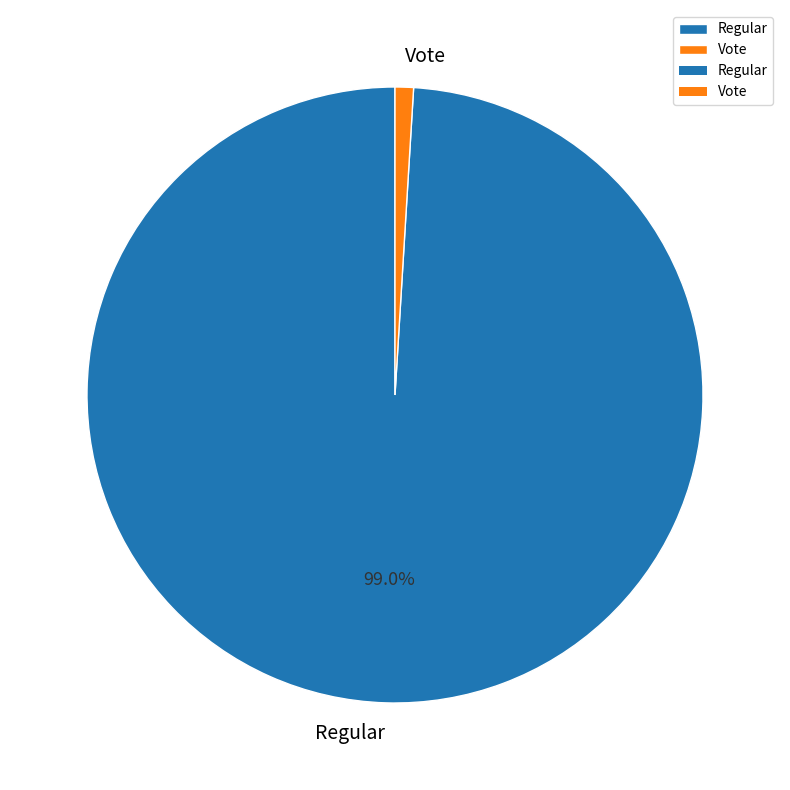

Rank the categories by value from highest to lowest.

Regular, Vote